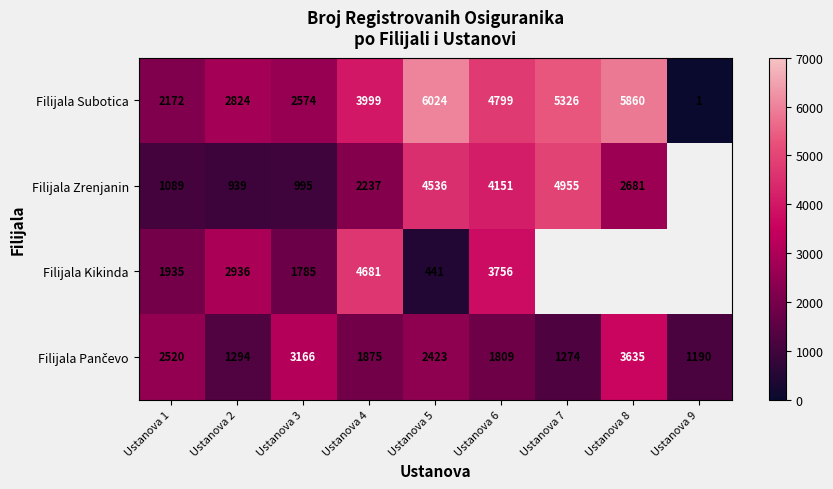

Is it true that Filijala Kikinda equals 2936 at Ustanova 2?

True